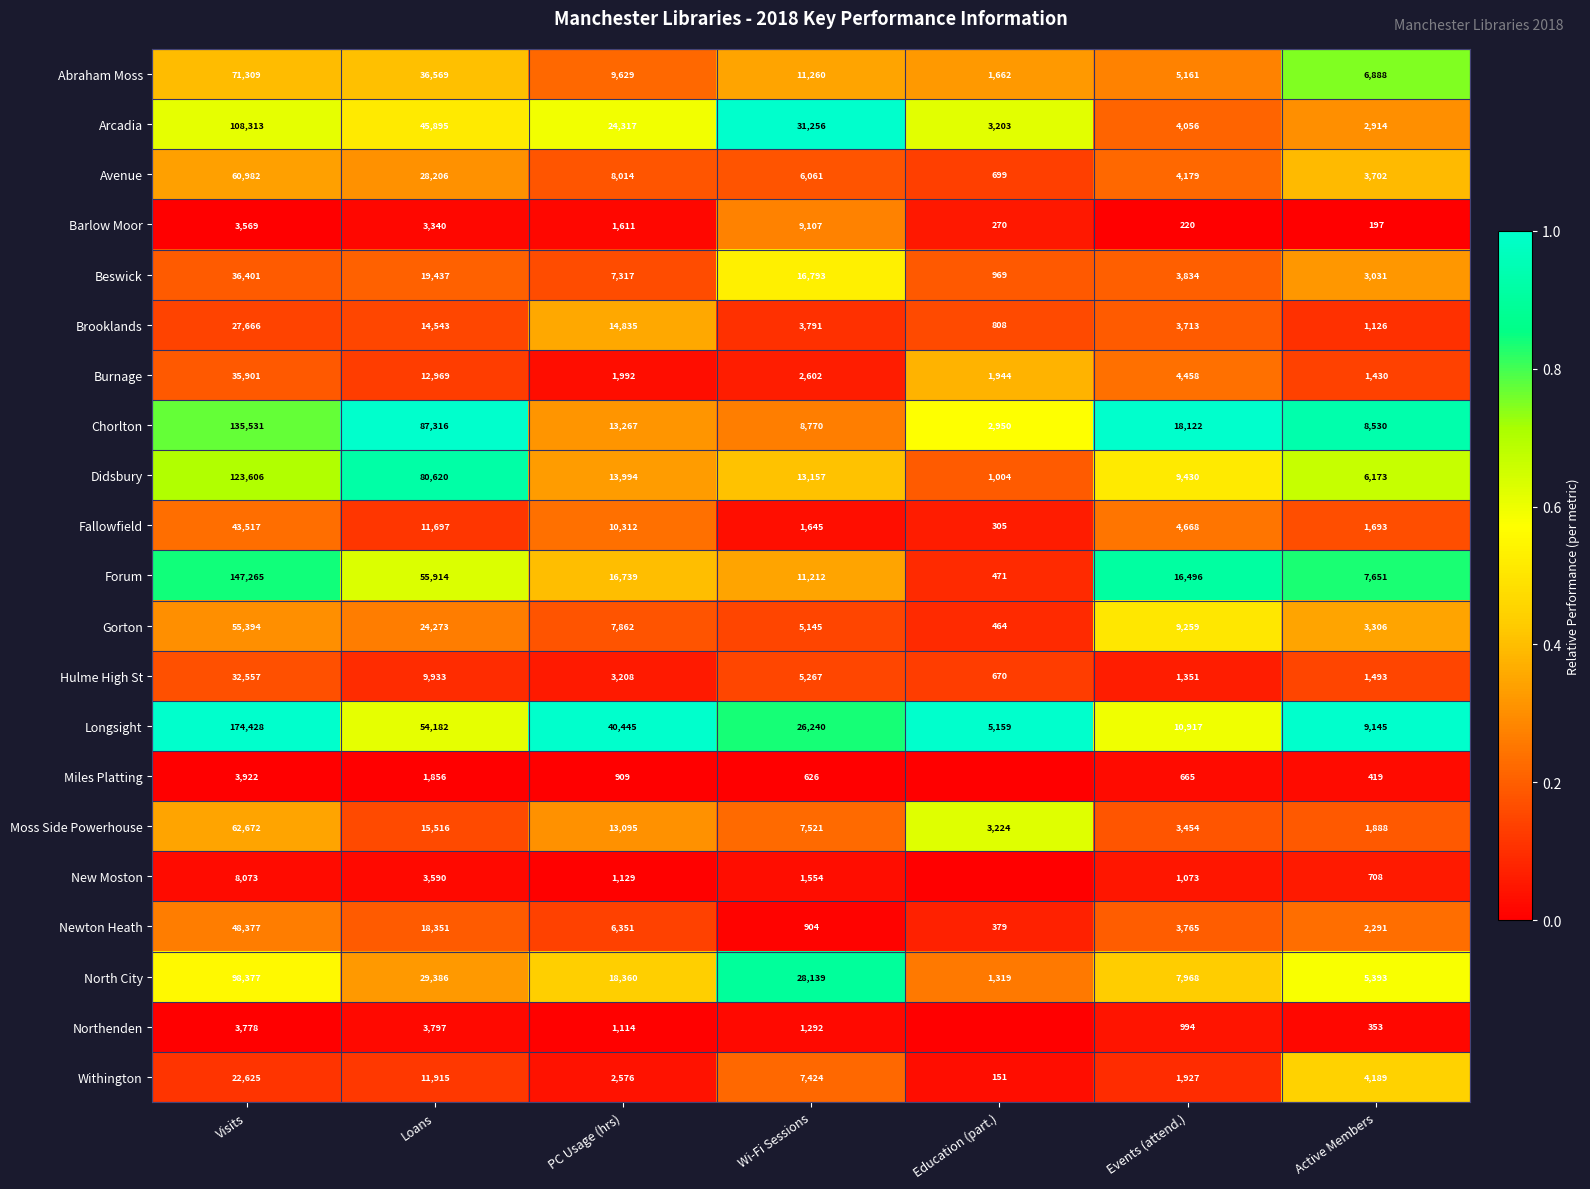

True or false: Northenden has a value of 0.0 at Loans.

False